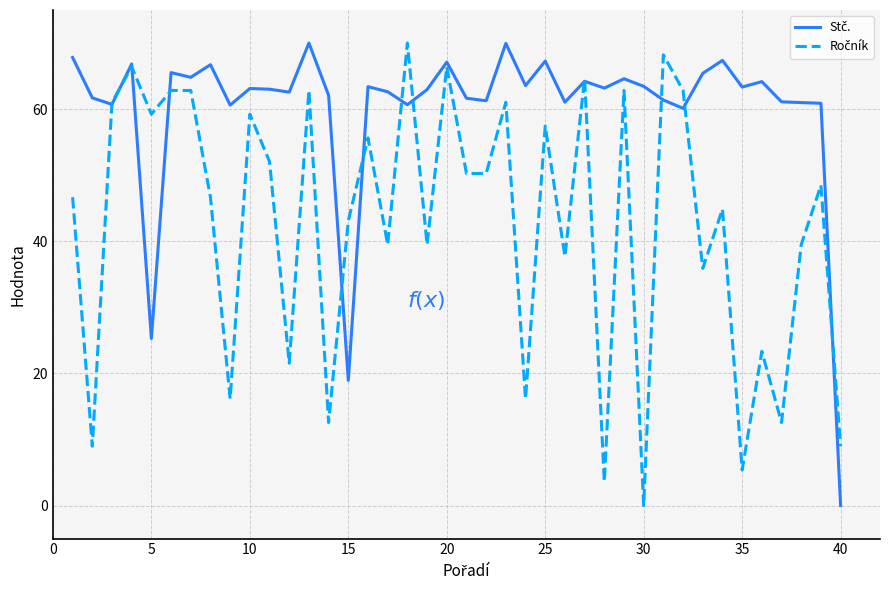

How many series are shown in this chart?

2